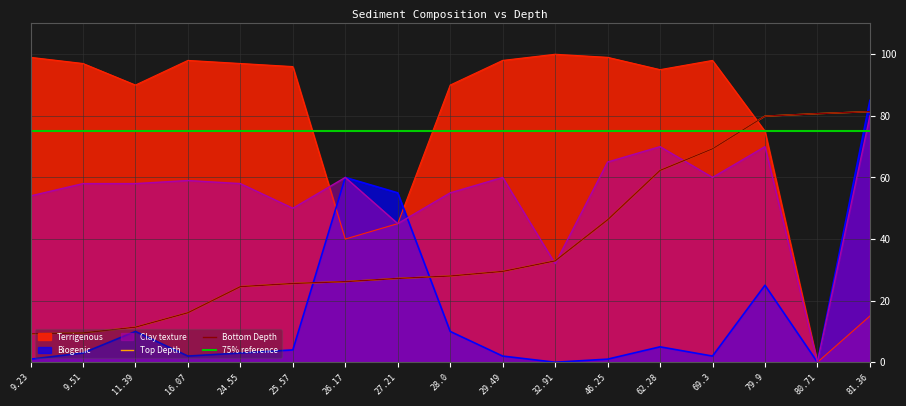

What is the difference between the maximum and minimum values in the Top Depth series?

72.1